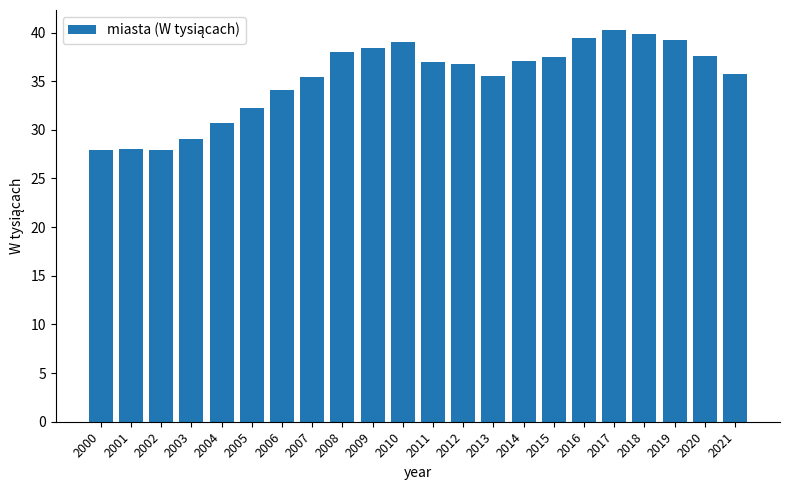

What is the difference between the maximum and minimum values?

12.4